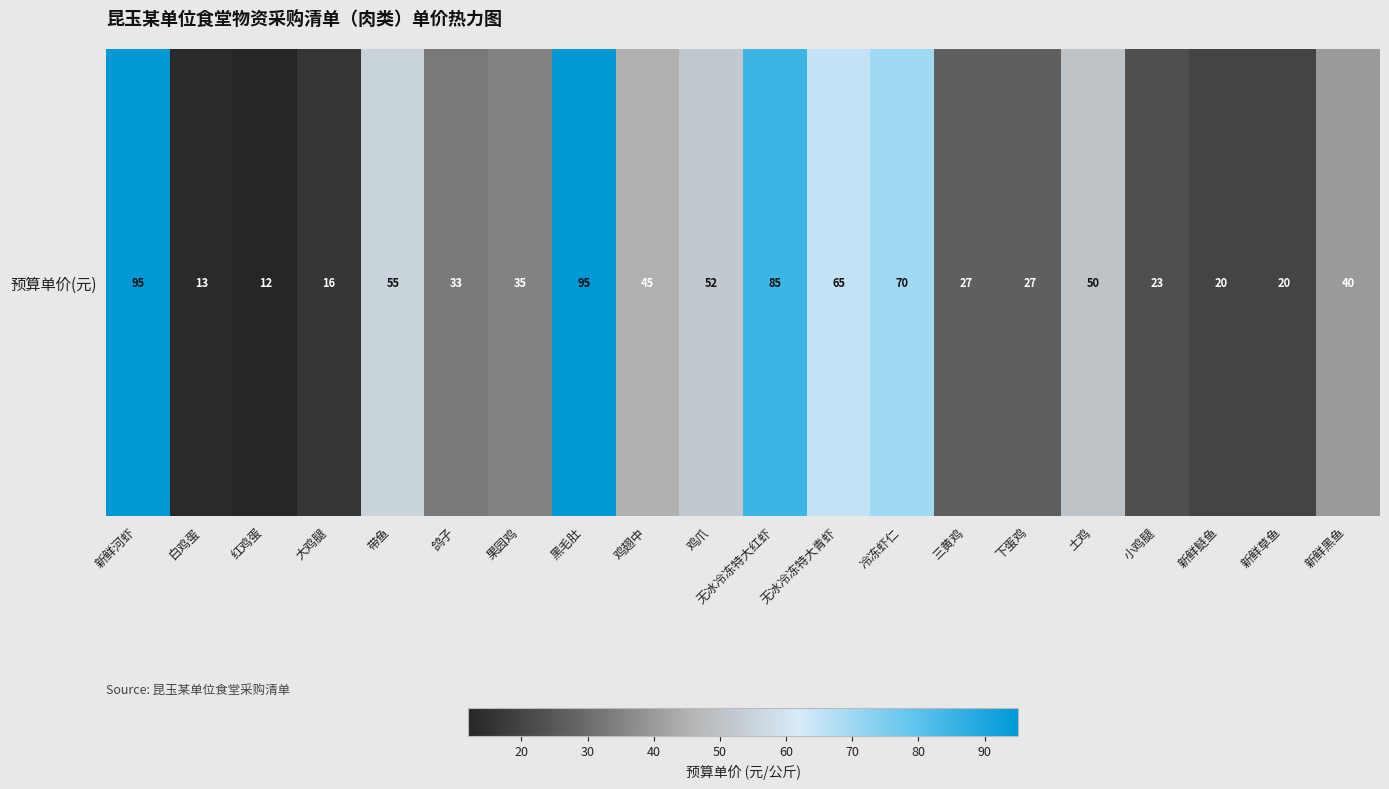

Between 黑毛肚 and 土鸡, which is larger?

黑毛肚